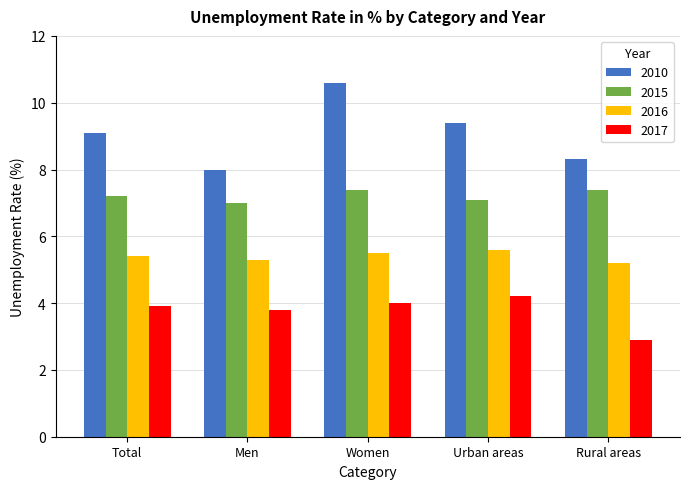

True or false: 2010 has a value of 11.2 at Men.

False